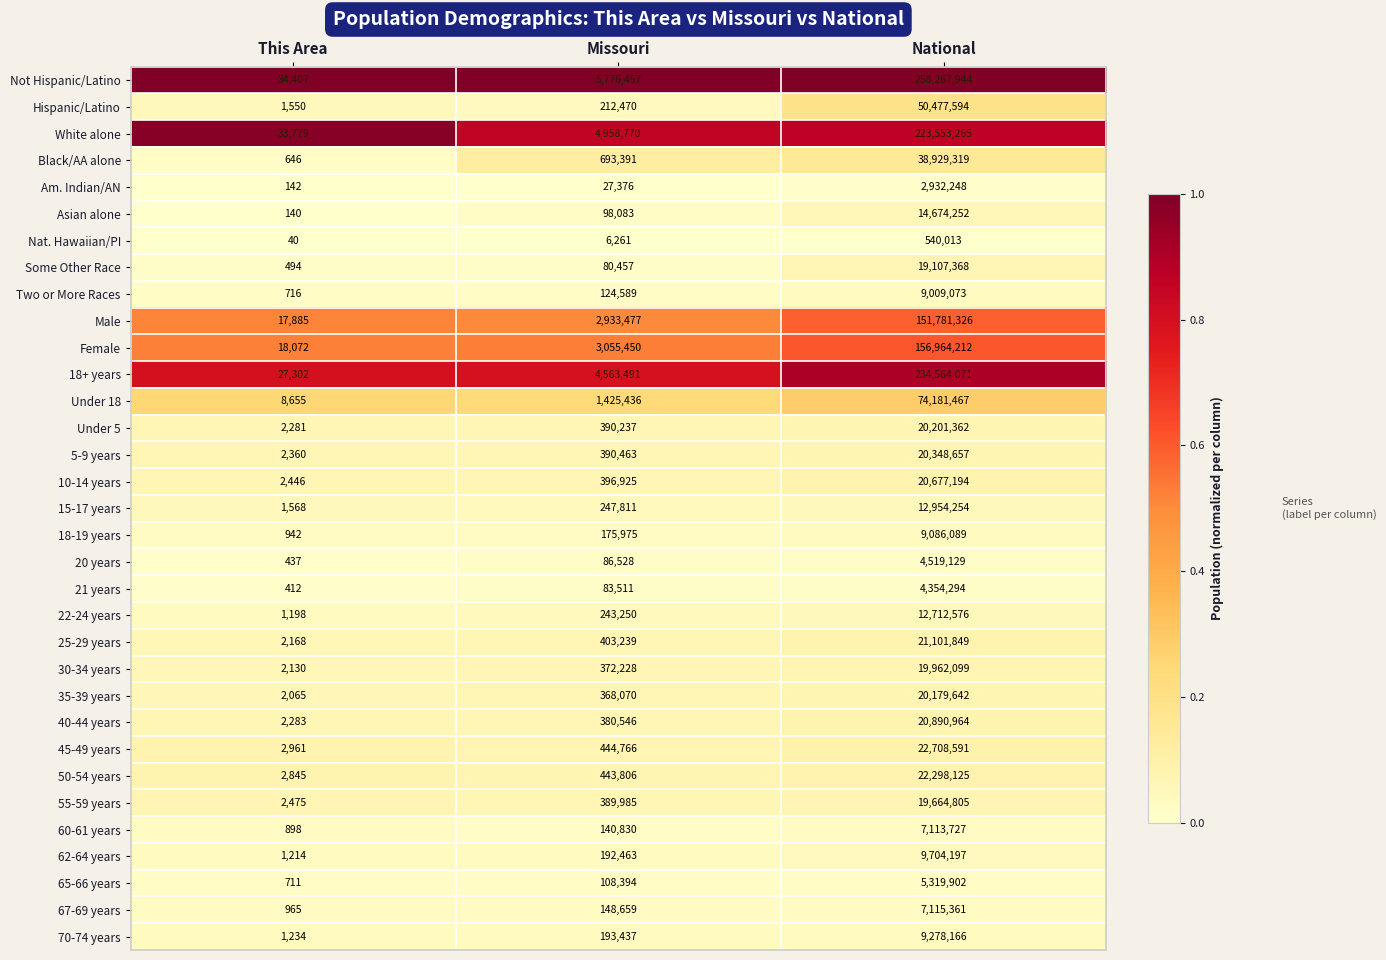

What is the total value across all series at National?

1525173135